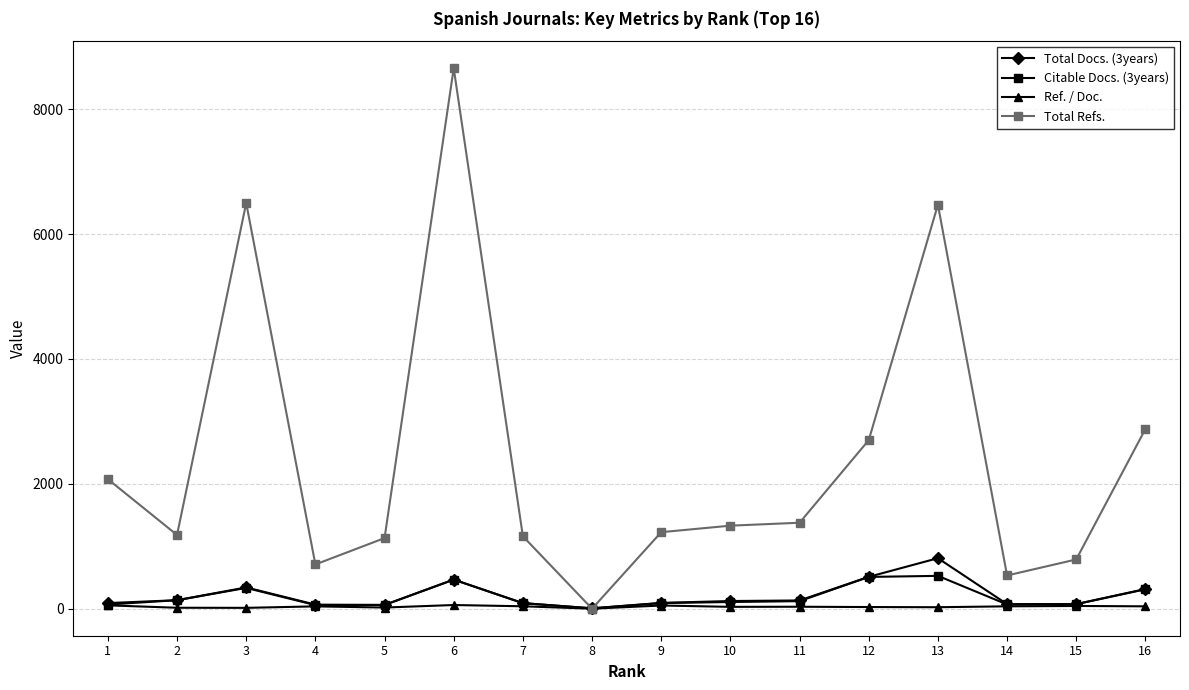

What is the average value of the Total Docs. (3years) series?

211.3